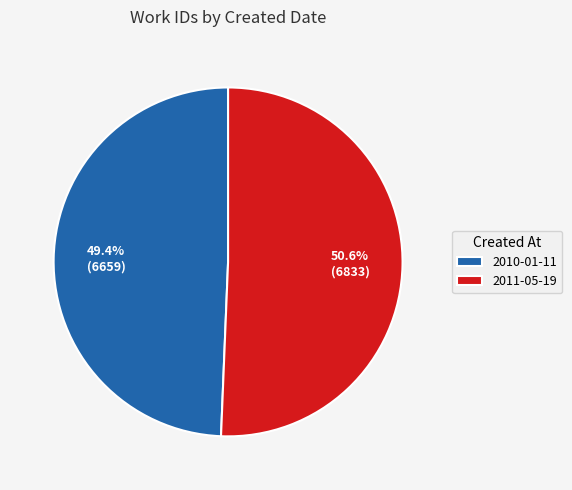

Combined, what portion of the pie is 2011-05-19 and 2010-01-11?

100.0%